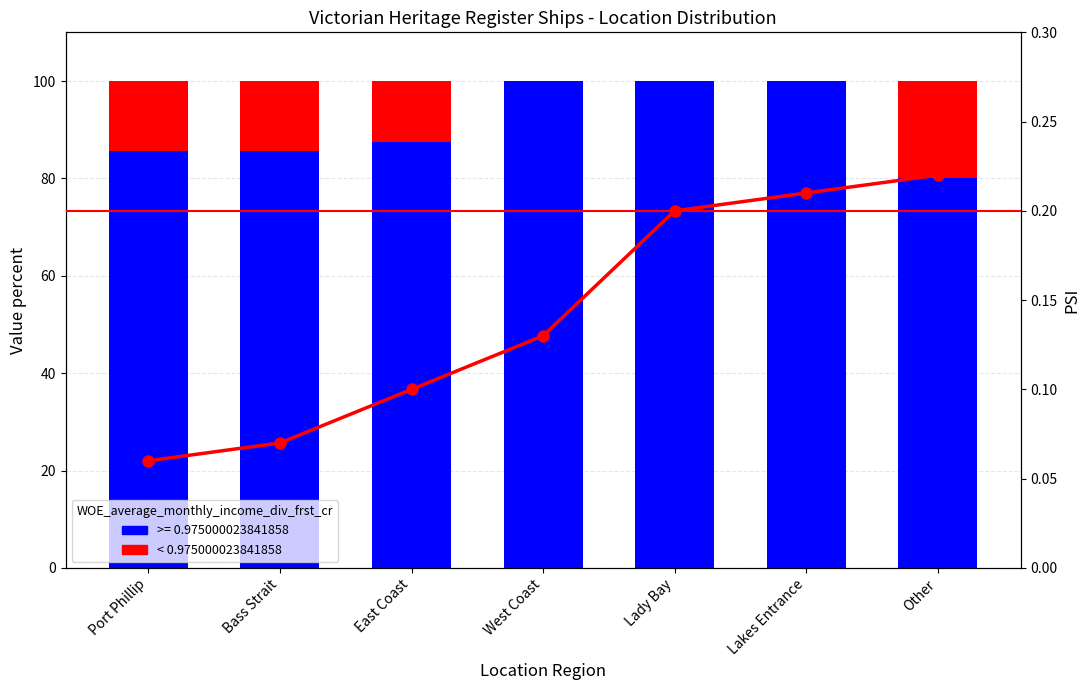

At which category does the chart reach its peak across all series?

Other